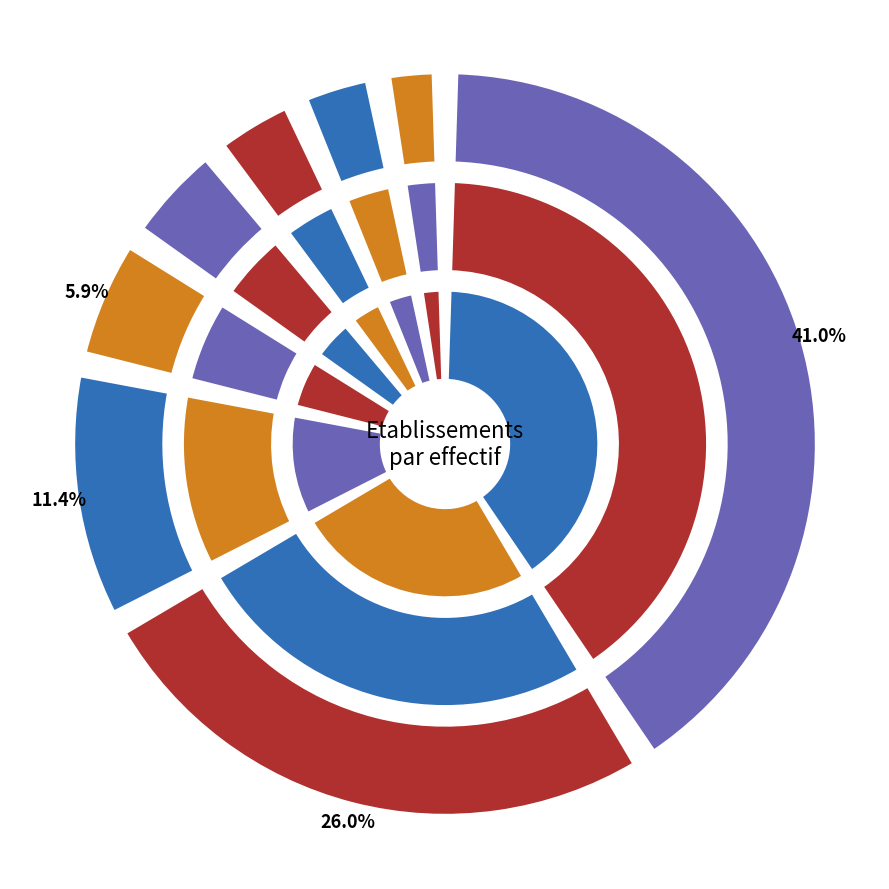

To the nearest percent, what is the difference between the 11 and 03 slice percentages?

2%